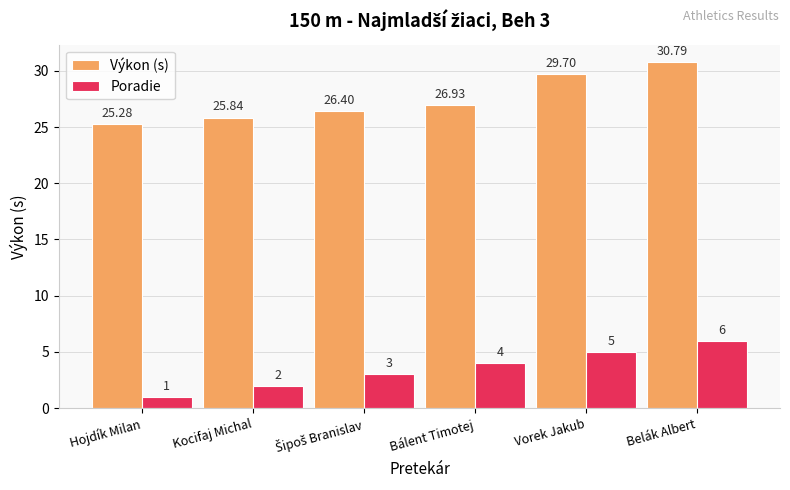

What is the label of the 6th bar from the left?

Belák Albert